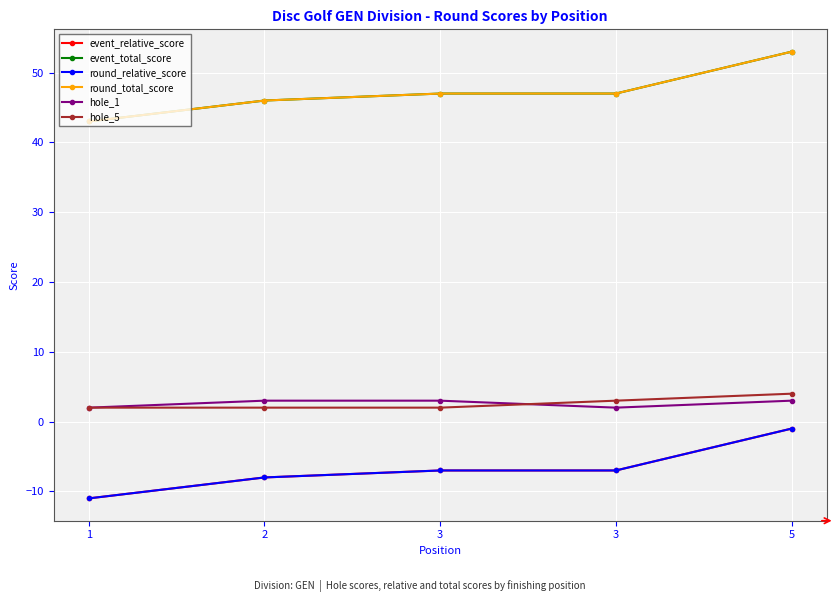

True or false: round_total_score and hole_5 intersect in this chart.

False